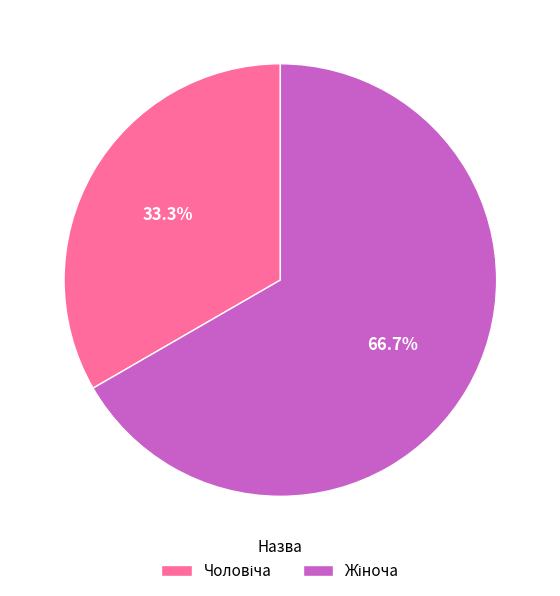

Is there any slice that represents more than half of the pie?

Yes